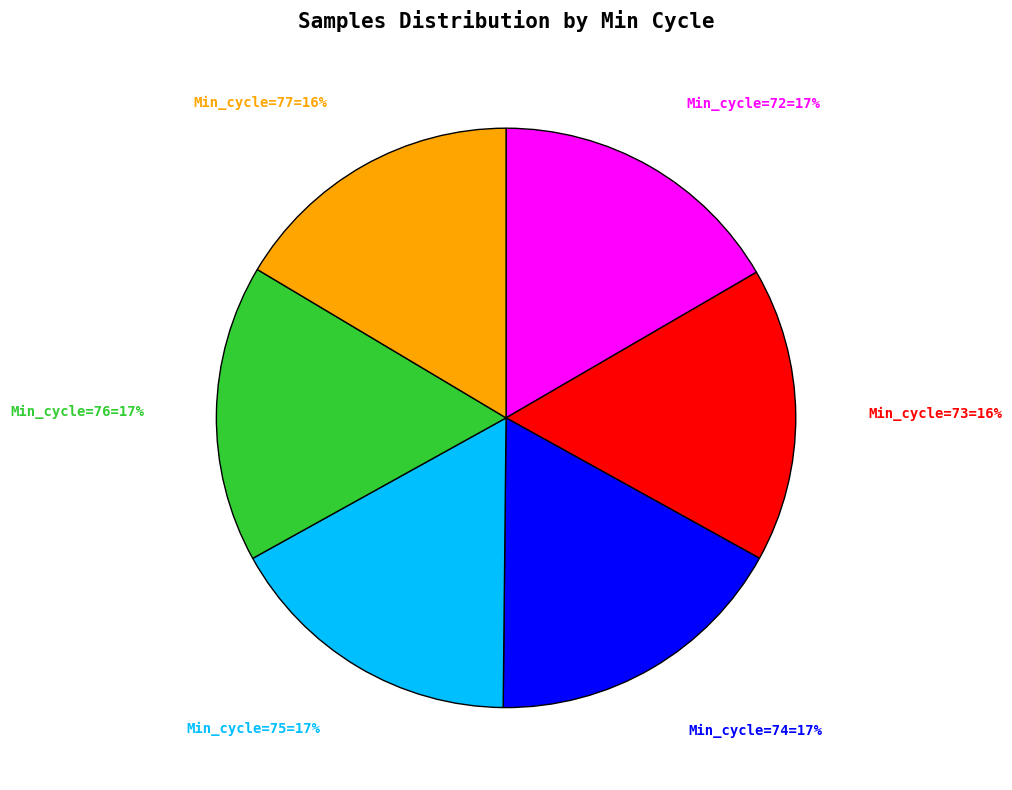

The Min_cycle=76=17% slice represents 10% of the pie. True or false?

False